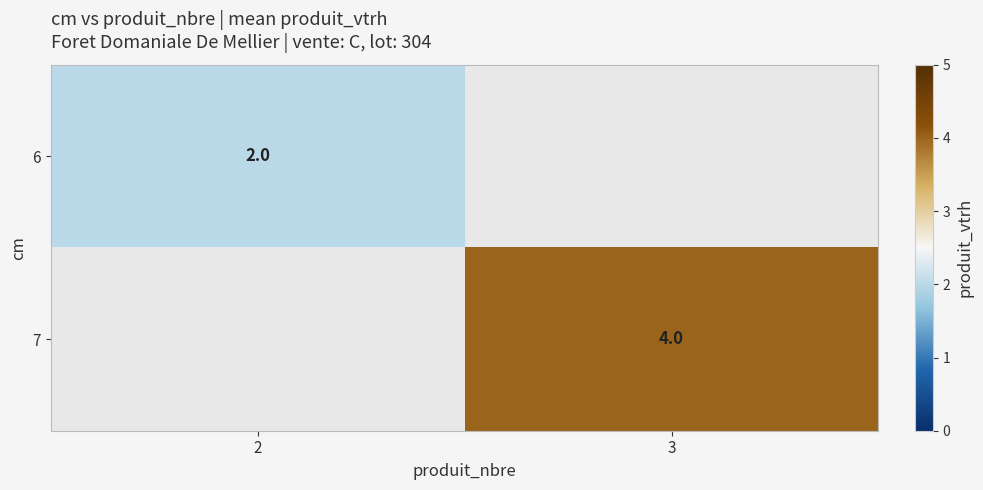

Is it true that 6 equals 3 at 2?

False